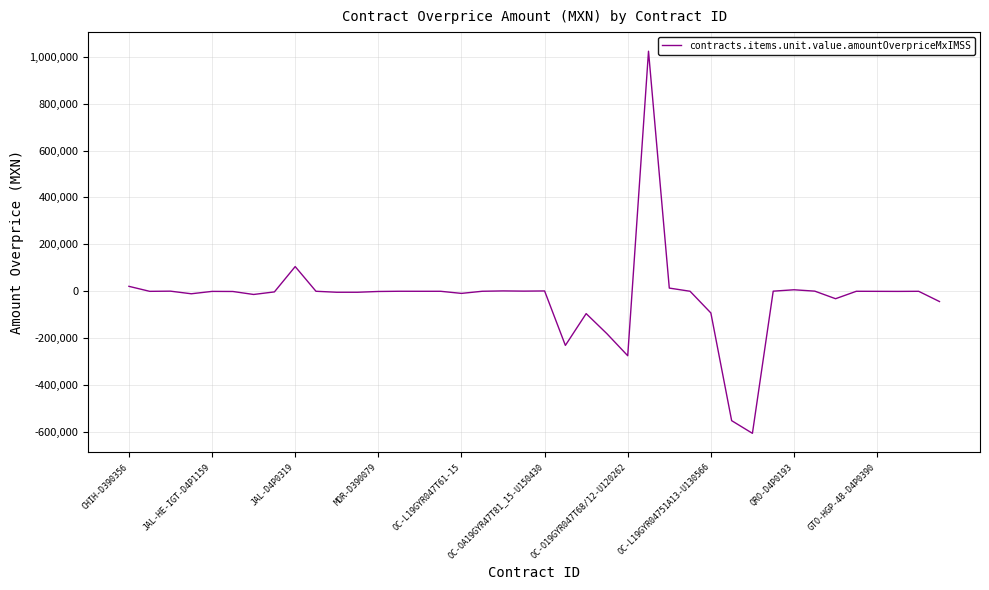

What is the greatest value displayed?

1023414.5